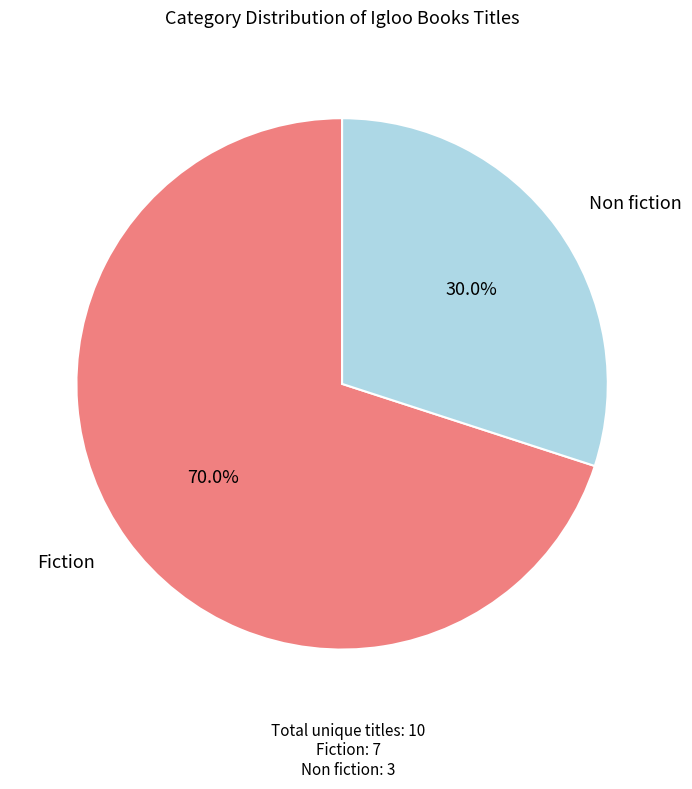

Is there a majority slice in this chart?

Yes